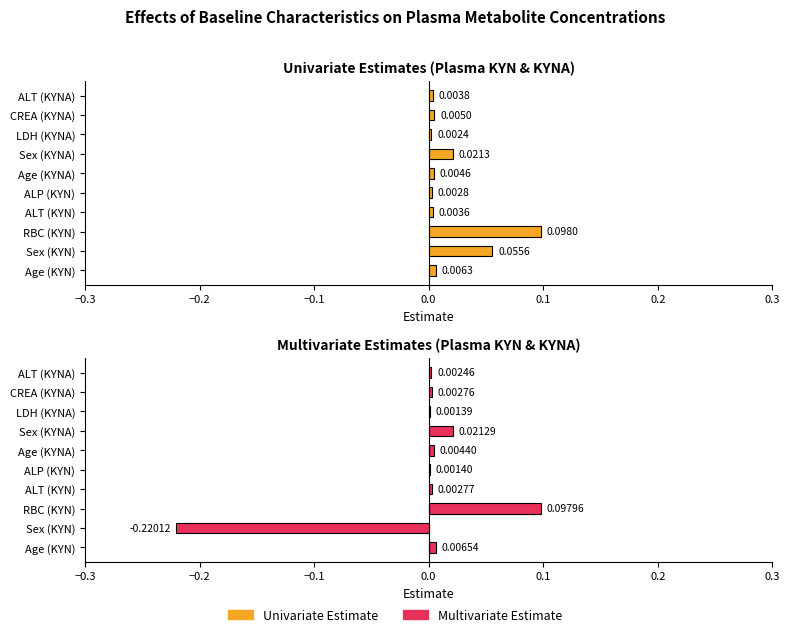

The value of Univariate Estimate at ALP (KYN) is 0.0. True or false?

True